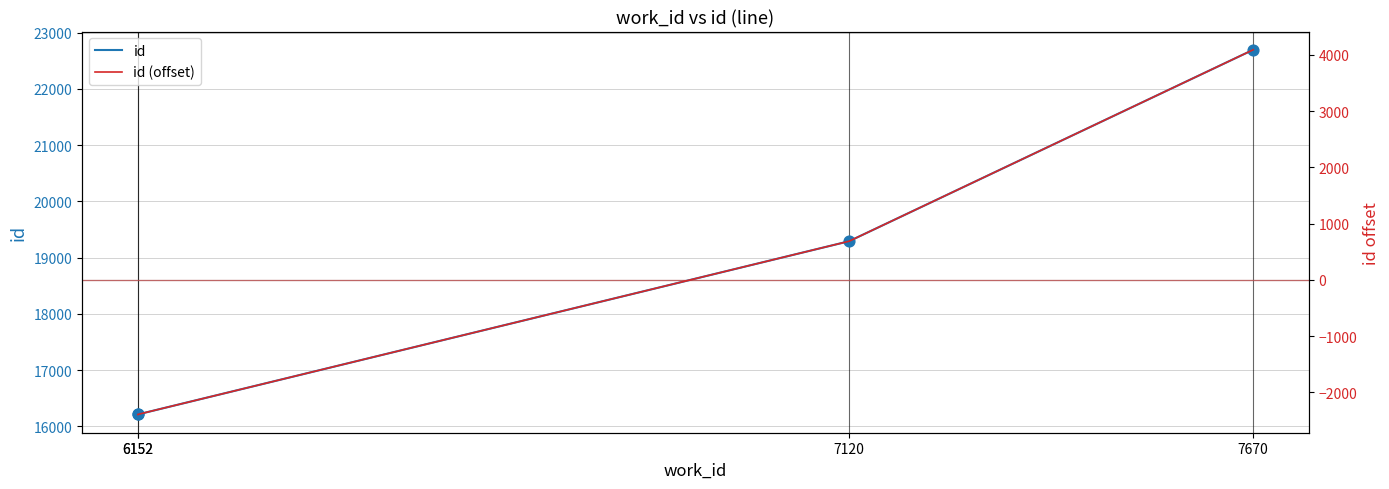

Which series contains the highest Y value?

id